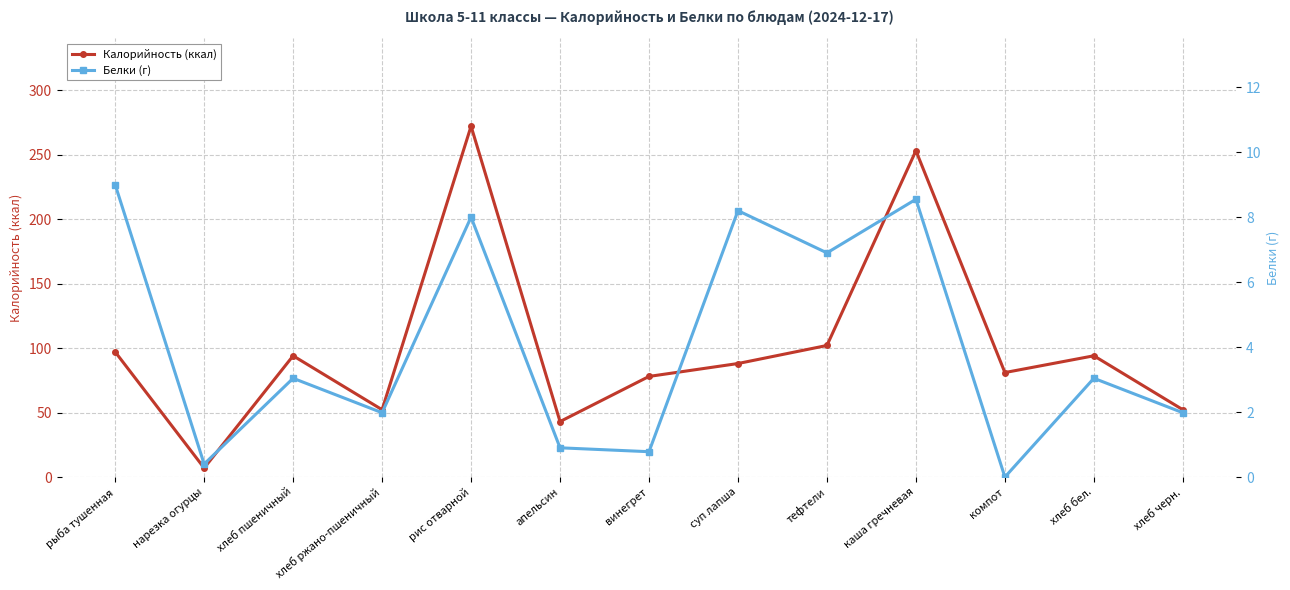

True or false: Калорийность and Белки intersect in this chart.

False